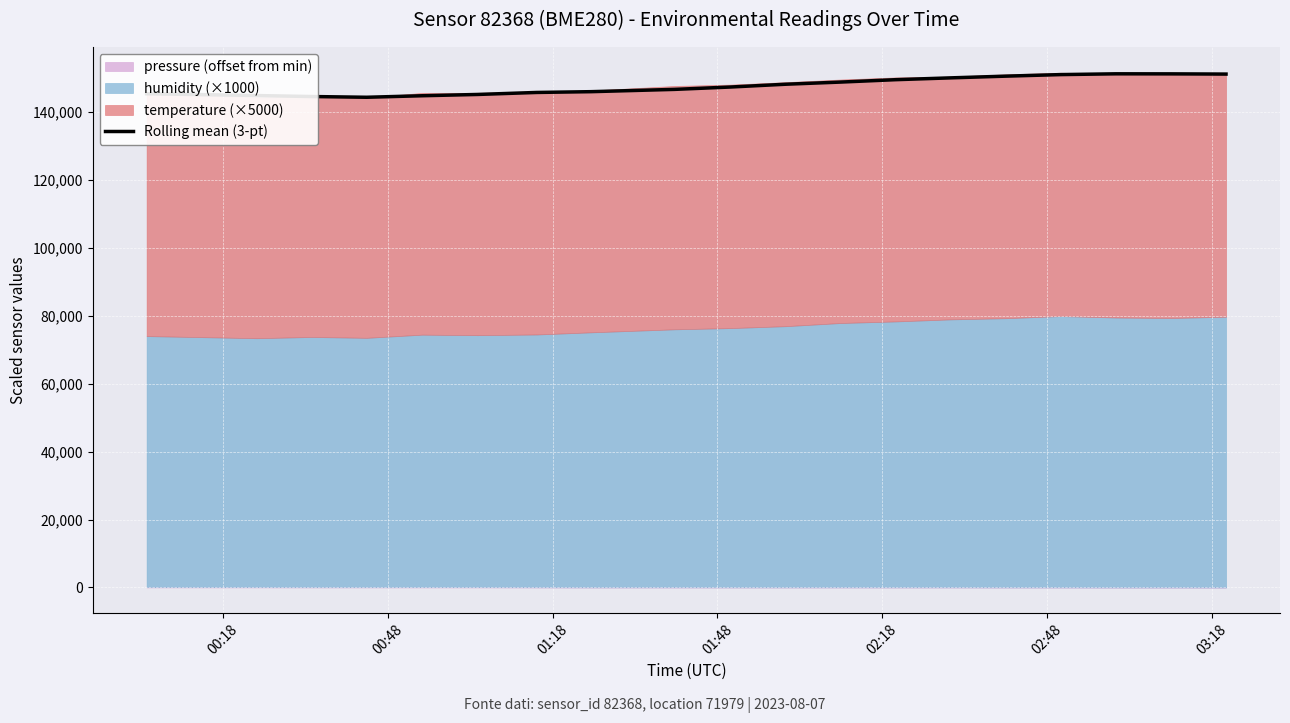

The chart shows a value of 239569.1 at 00:48. True or false?

False